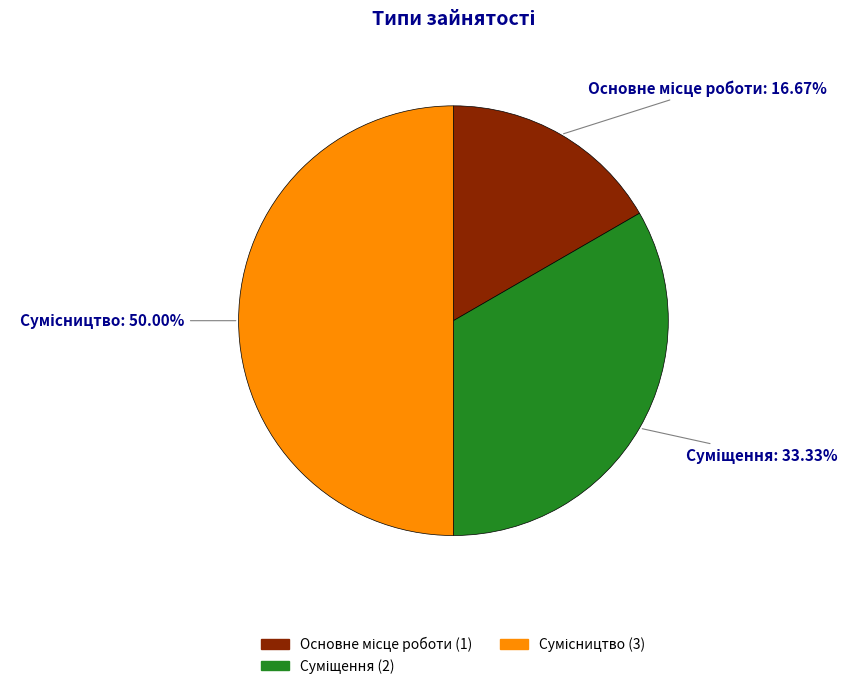

Is it true that Суміщення is 27% of the pie?

False